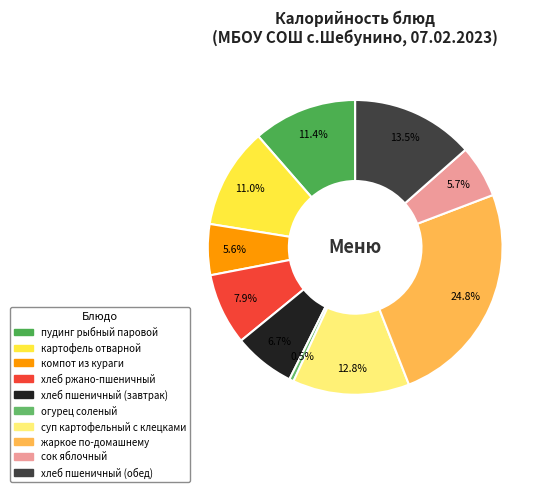

To the nearest percent, what is the average slice percentage?

10%